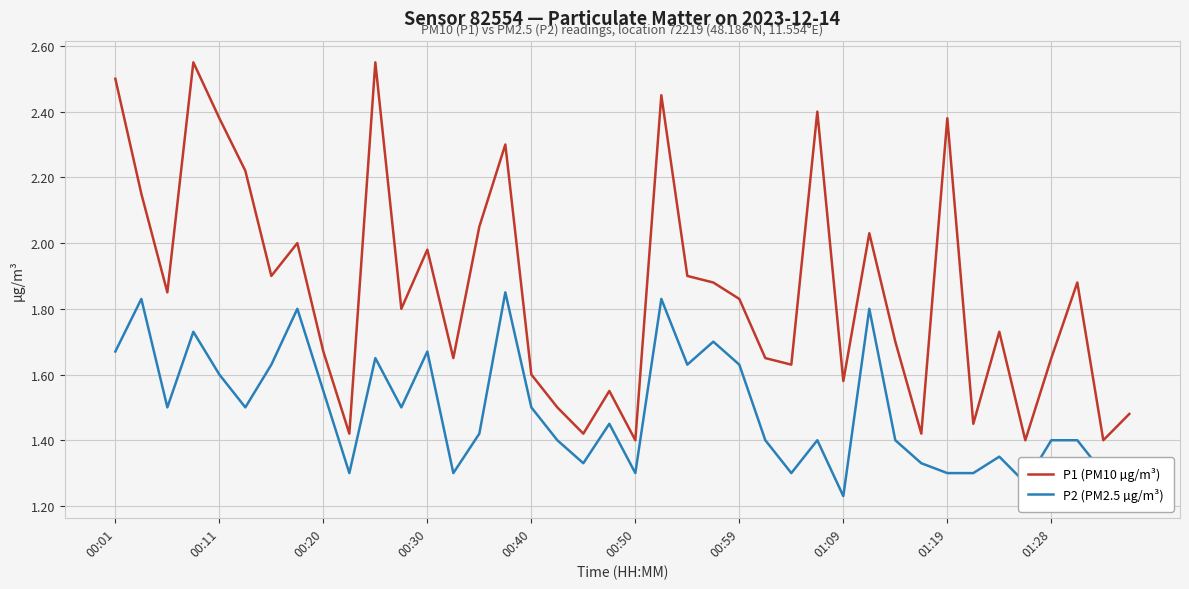

Rank the series by their average value, from highest to lowest.

P1 (PM10 µg/m³), P2 (PM2.5 µg/m³)